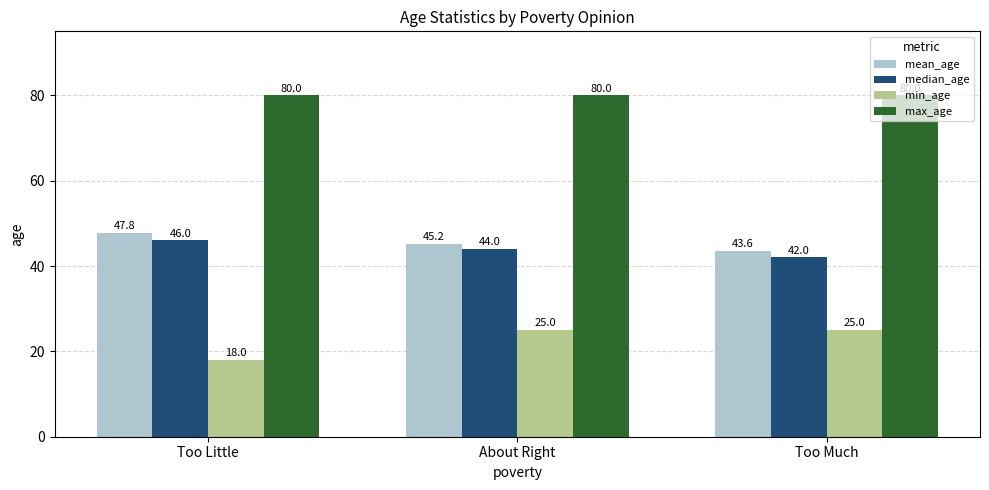

How many median_age values are between 42 and 46?

3